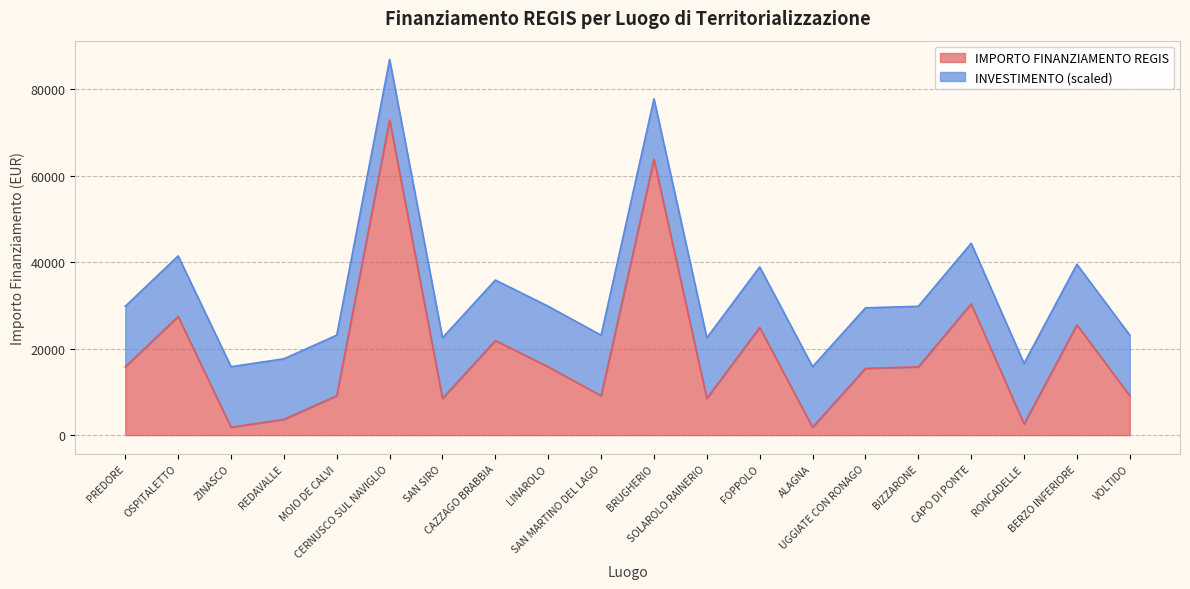

At which label does the data first exceed 15782?

OSPITALETTO